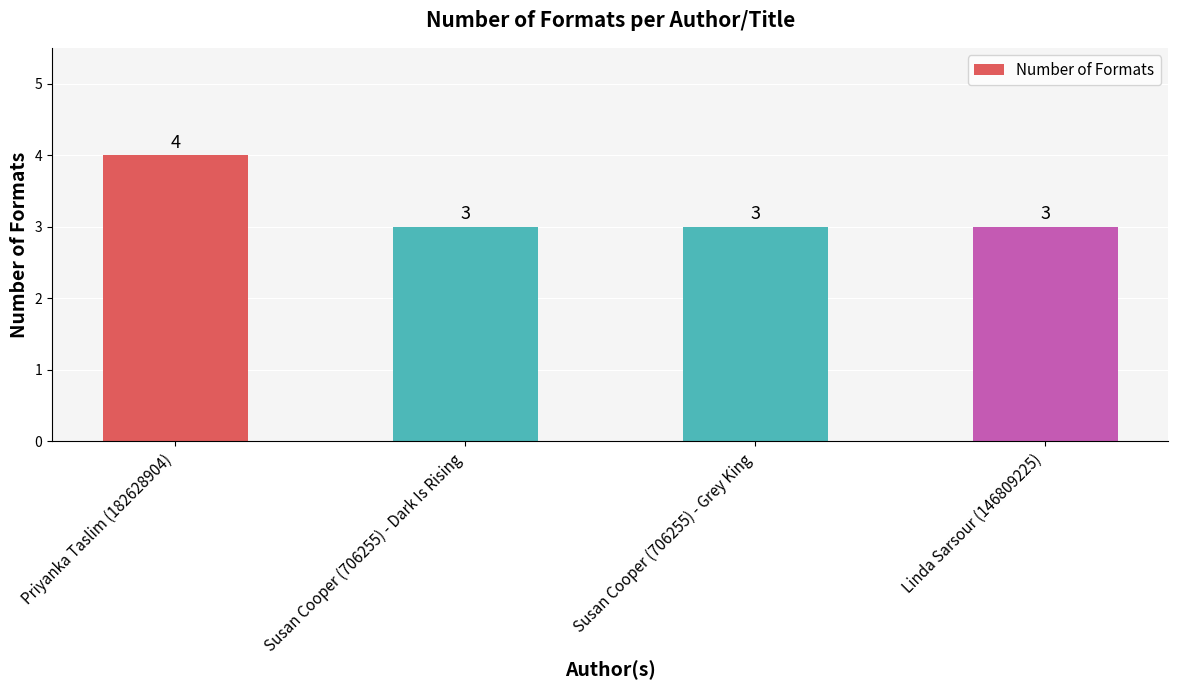

True or false: the data shows 3 at Linda Sarsour (146809225).

True